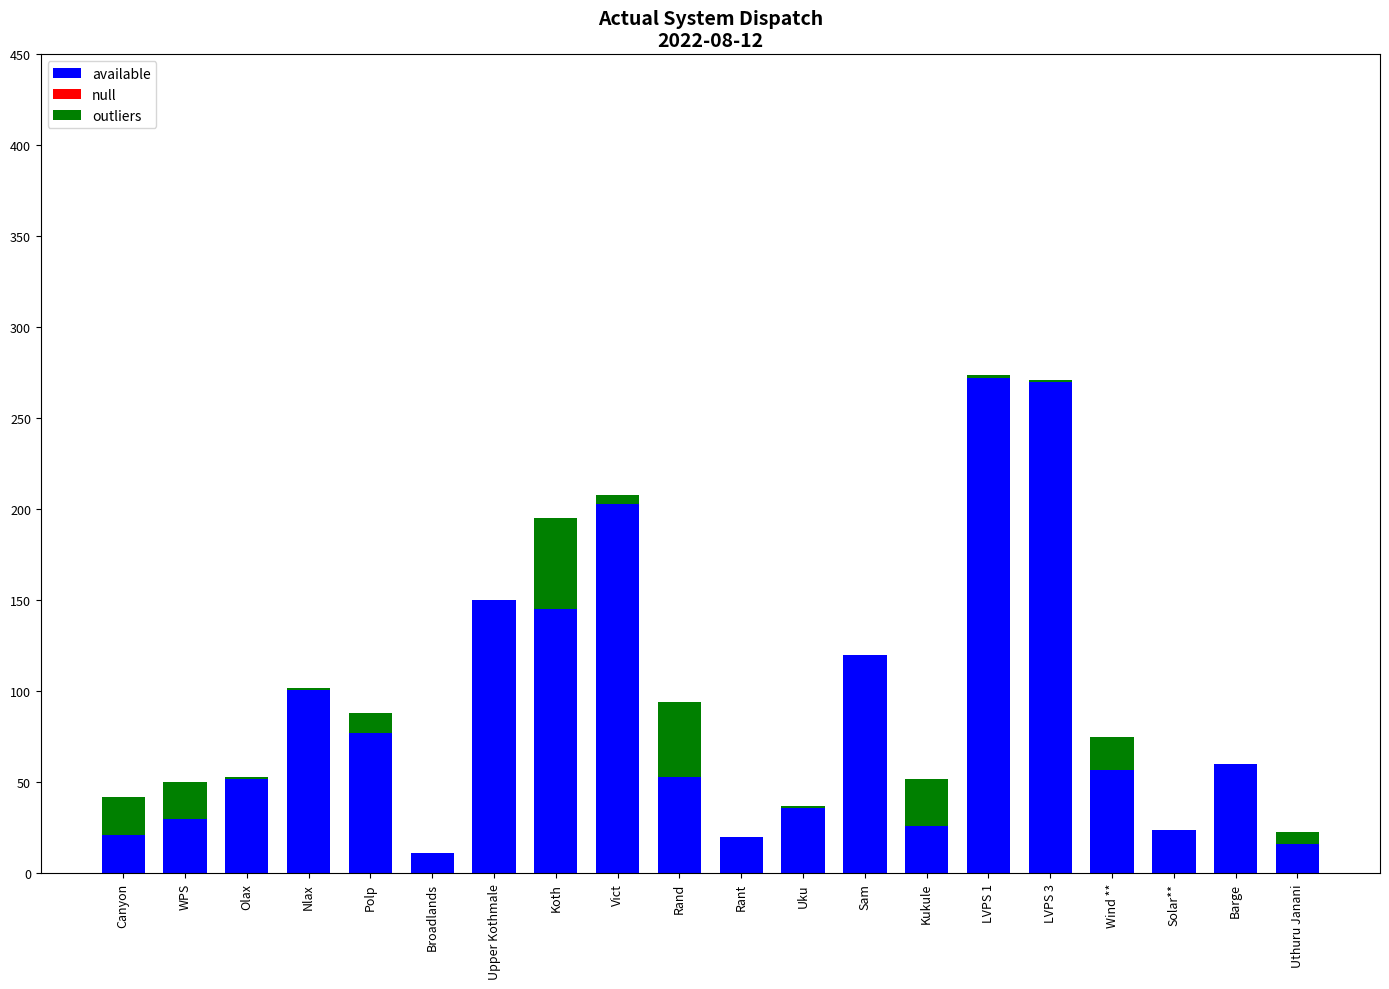

What is the total value across all series at Rant?

20